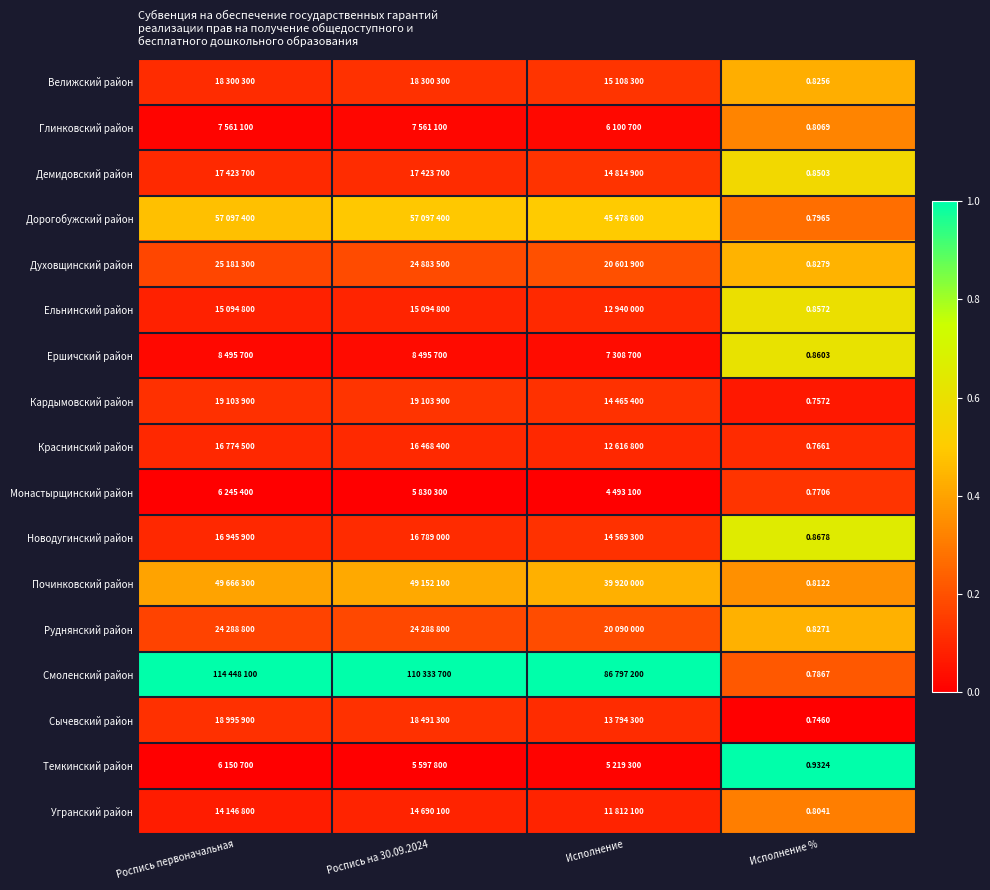

Which has a higher value, Исполнение or Исполнение %?

Исполнение %